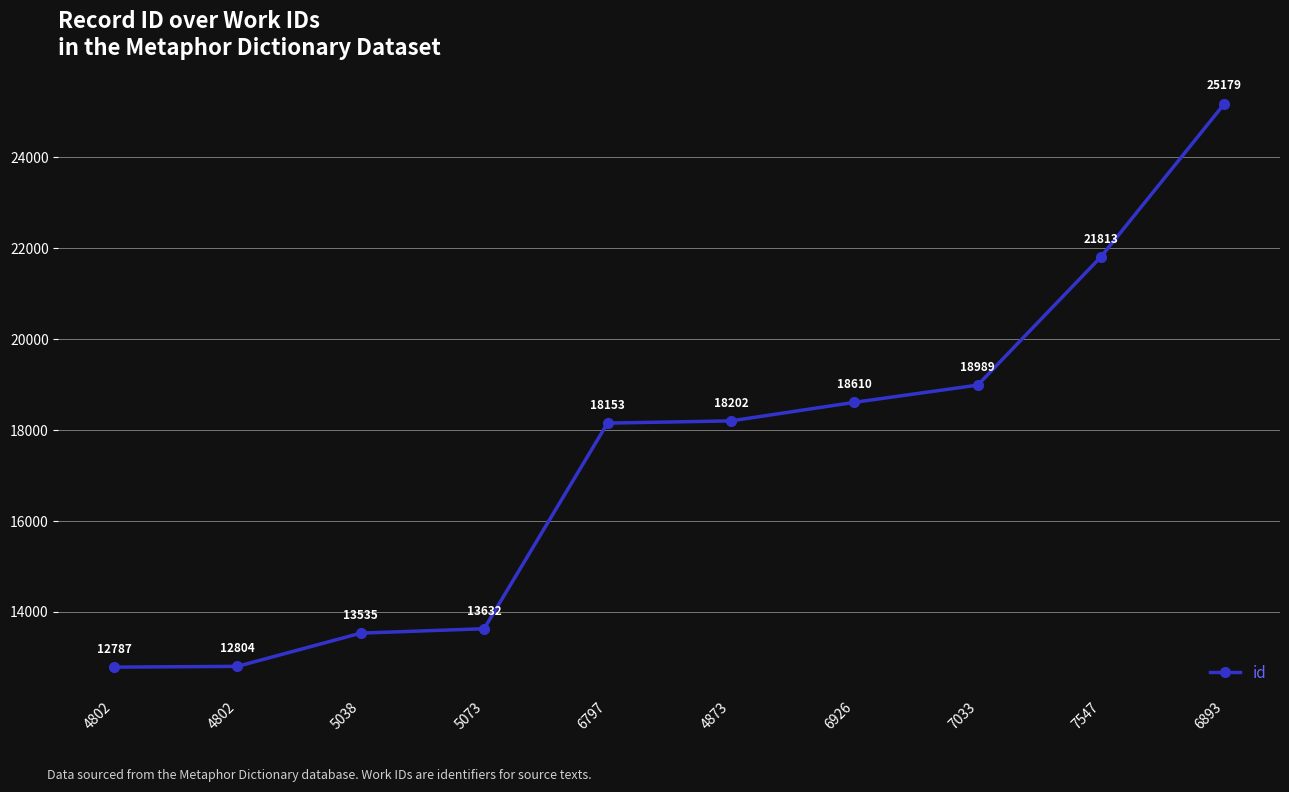

True or false: there are more than 1 points higher than both neighbors.

False